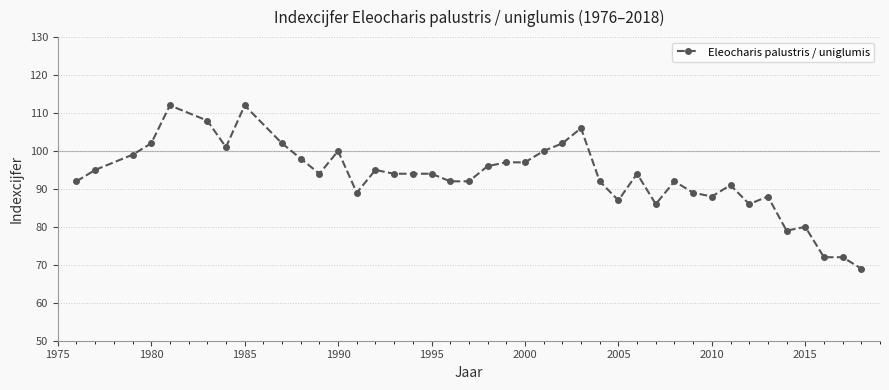

What is the maximum value shown in the chart?

112